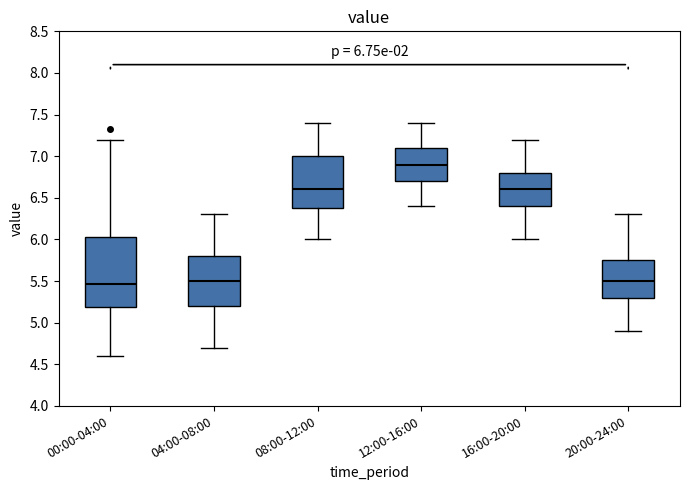

Which box's median line is the highest?

12:00-16:00